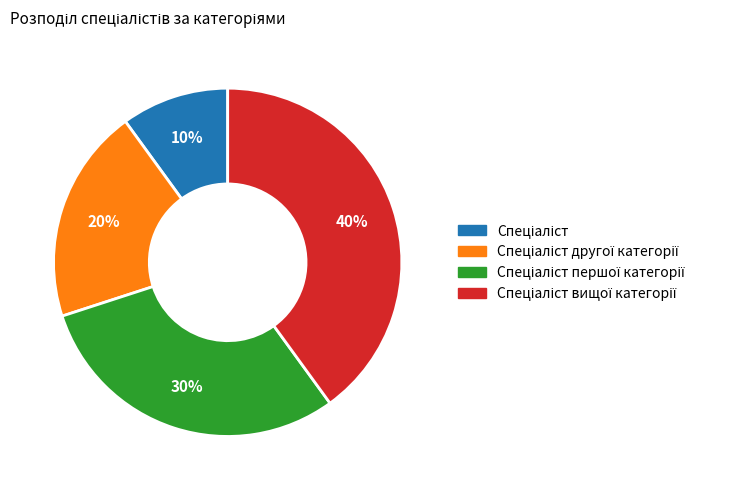

To the nearest percent, what is the average slice percentage?

25%